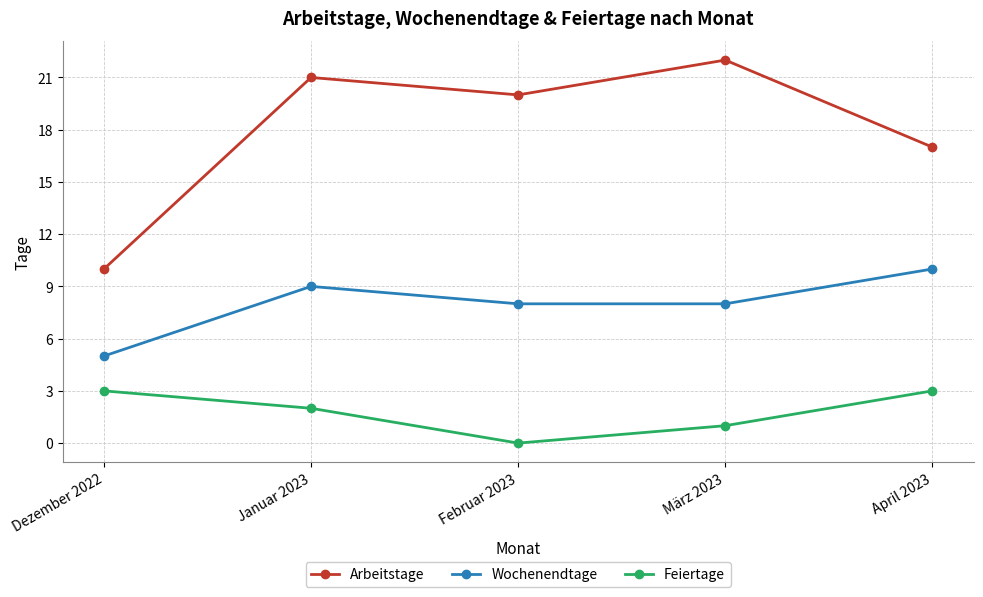

Count the number of categories in the chart.

5